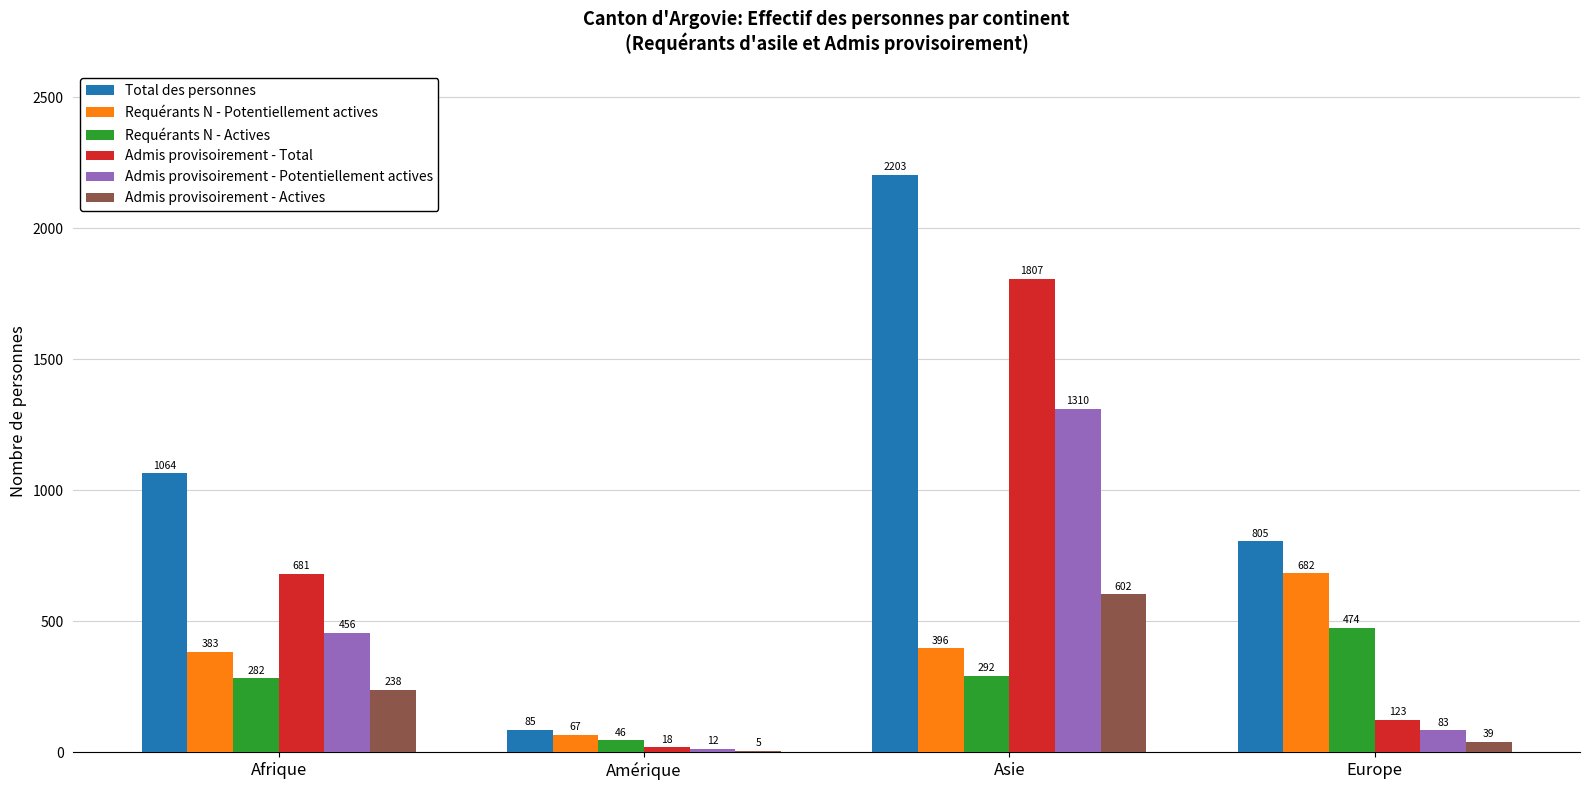

What is the greatest value displayed?

2203